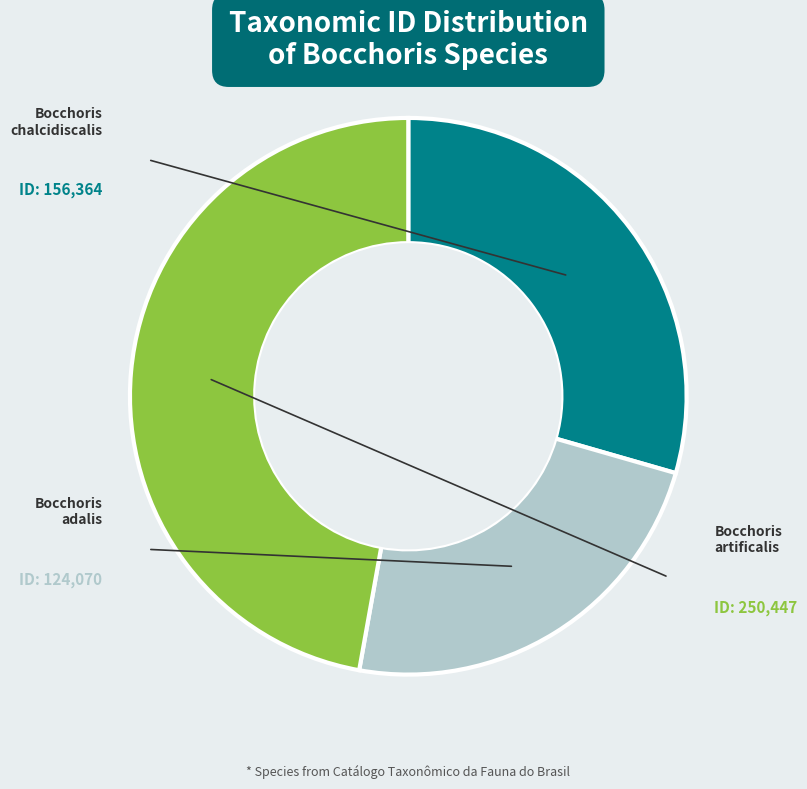

To the nearest percent, what portion does Bocchoris adalis represent?

23%